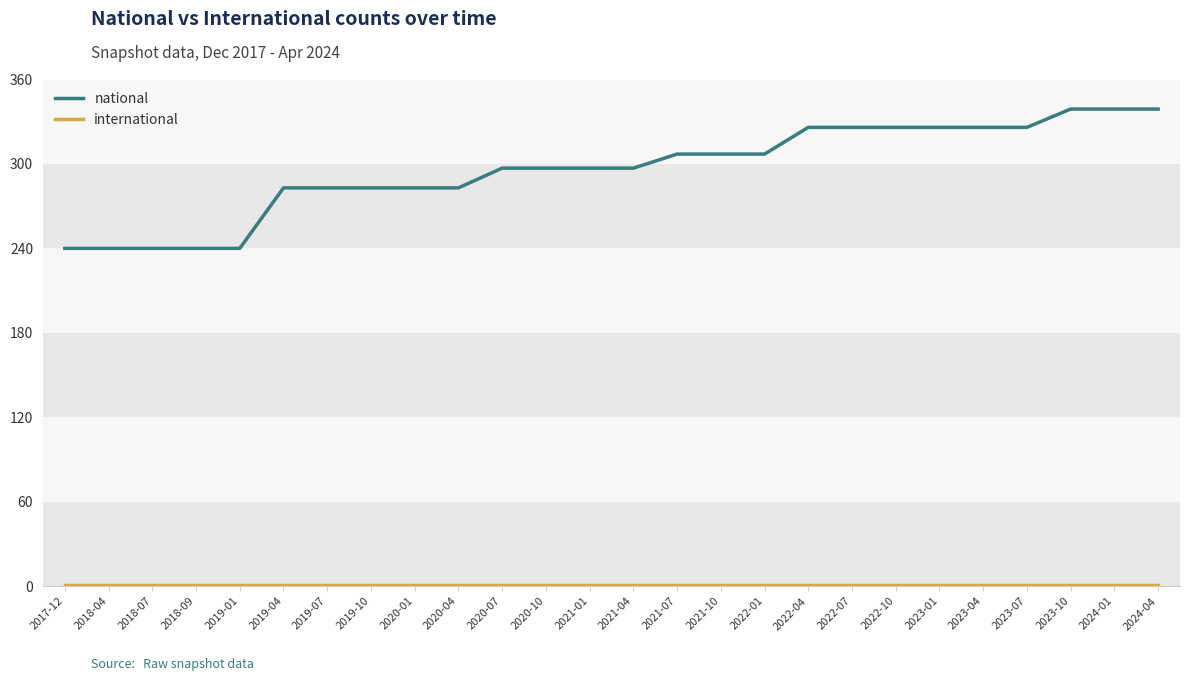

Which series has the largest range (max minus min)?

national